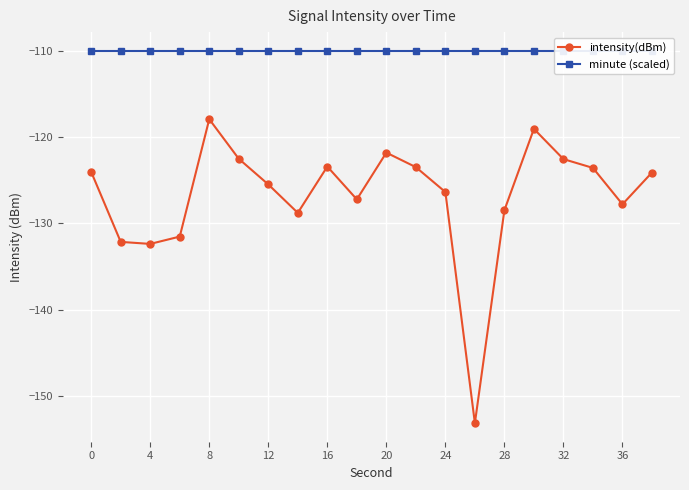

Which series has the widest spread of values?

intensity(dBm)